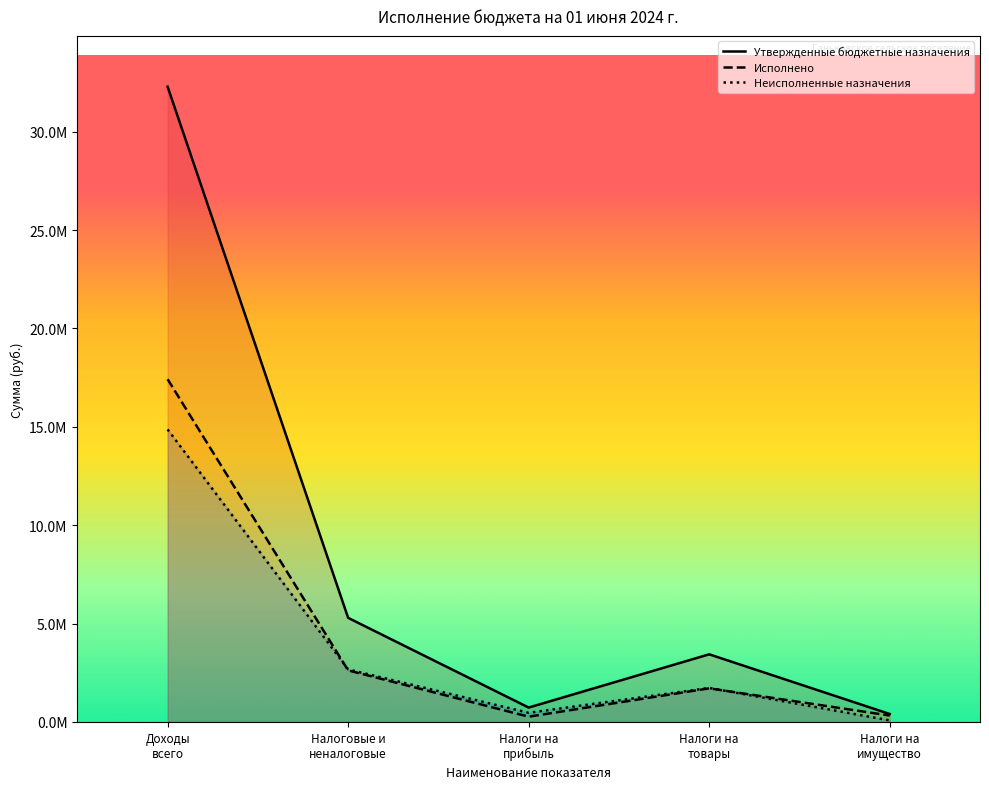

What is the difference between the Неисполненные назначения values at Доходы
всего and Налоги на
товары?

13139190.0